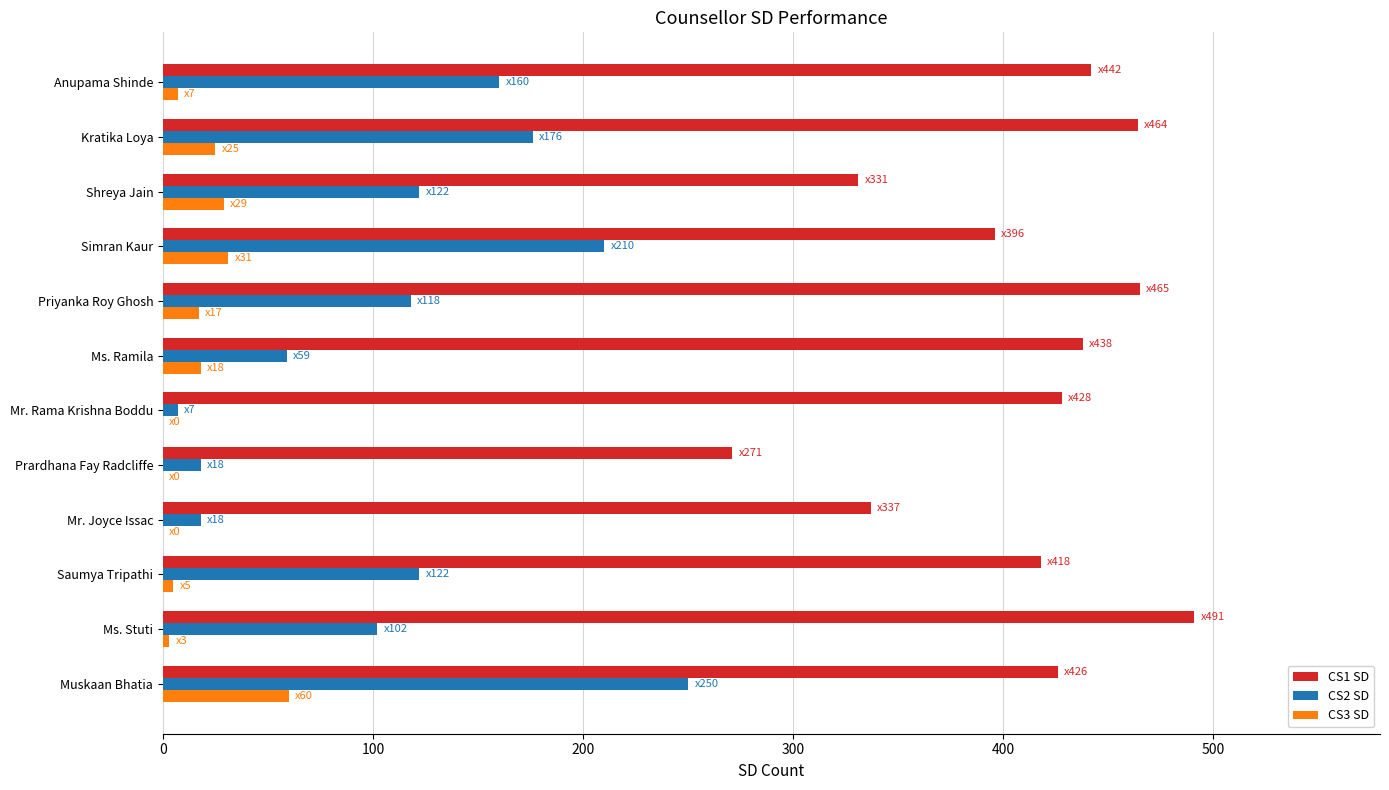

The CS1 SD series shows 491 at Ms. Stuti. True or false?

True